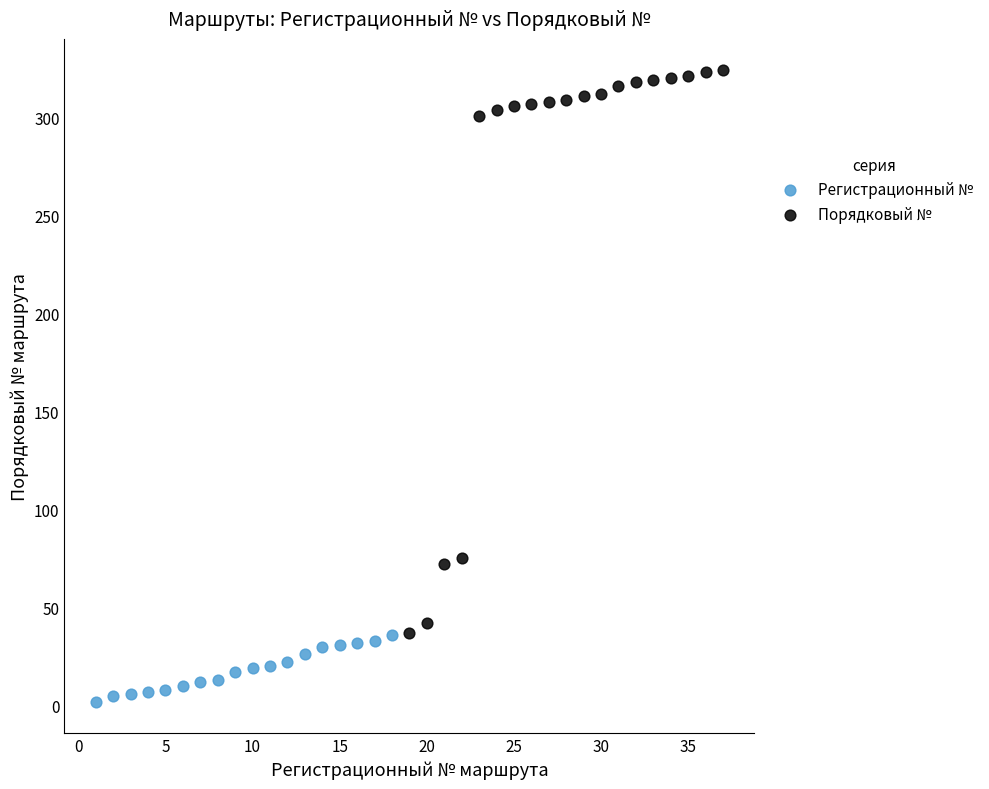

Which series contains the highest Y value?

Порядковый №